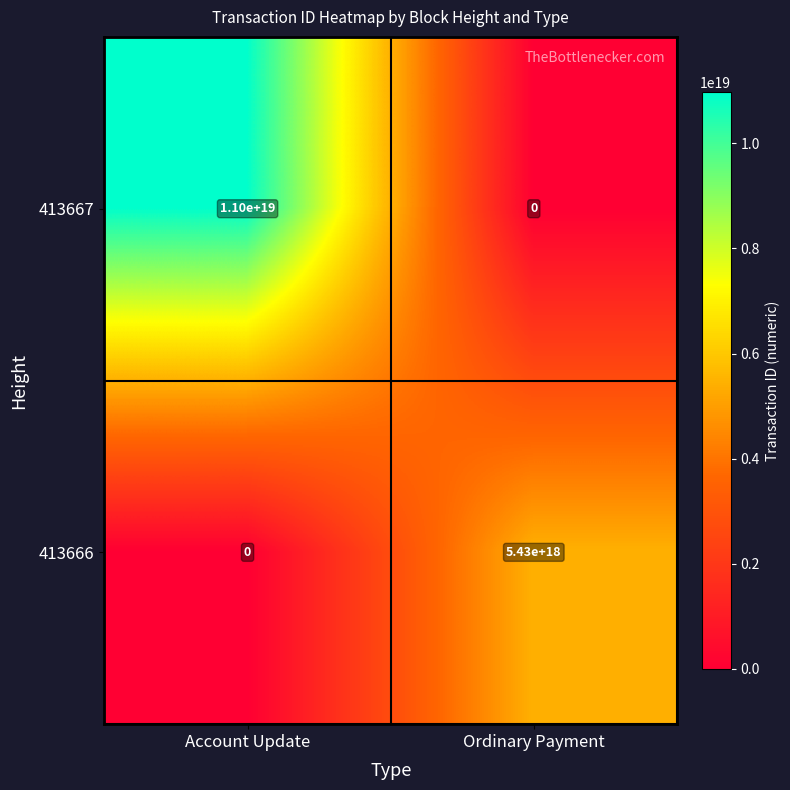

The value of 413667 at Ordinary Payment is 0. True or false?

True